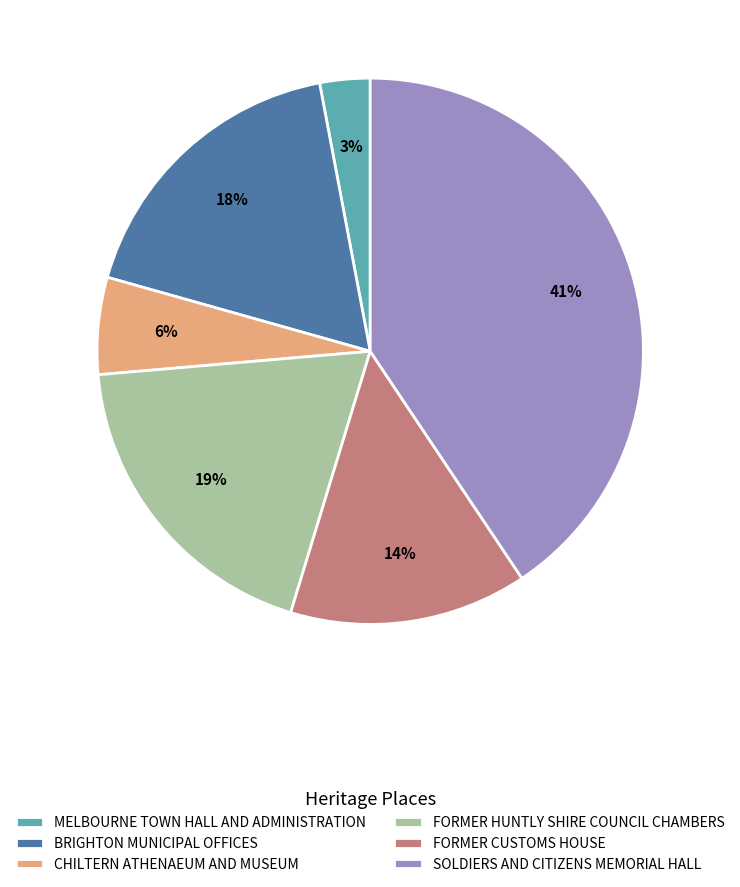

How many slices are in this pie chart?

6